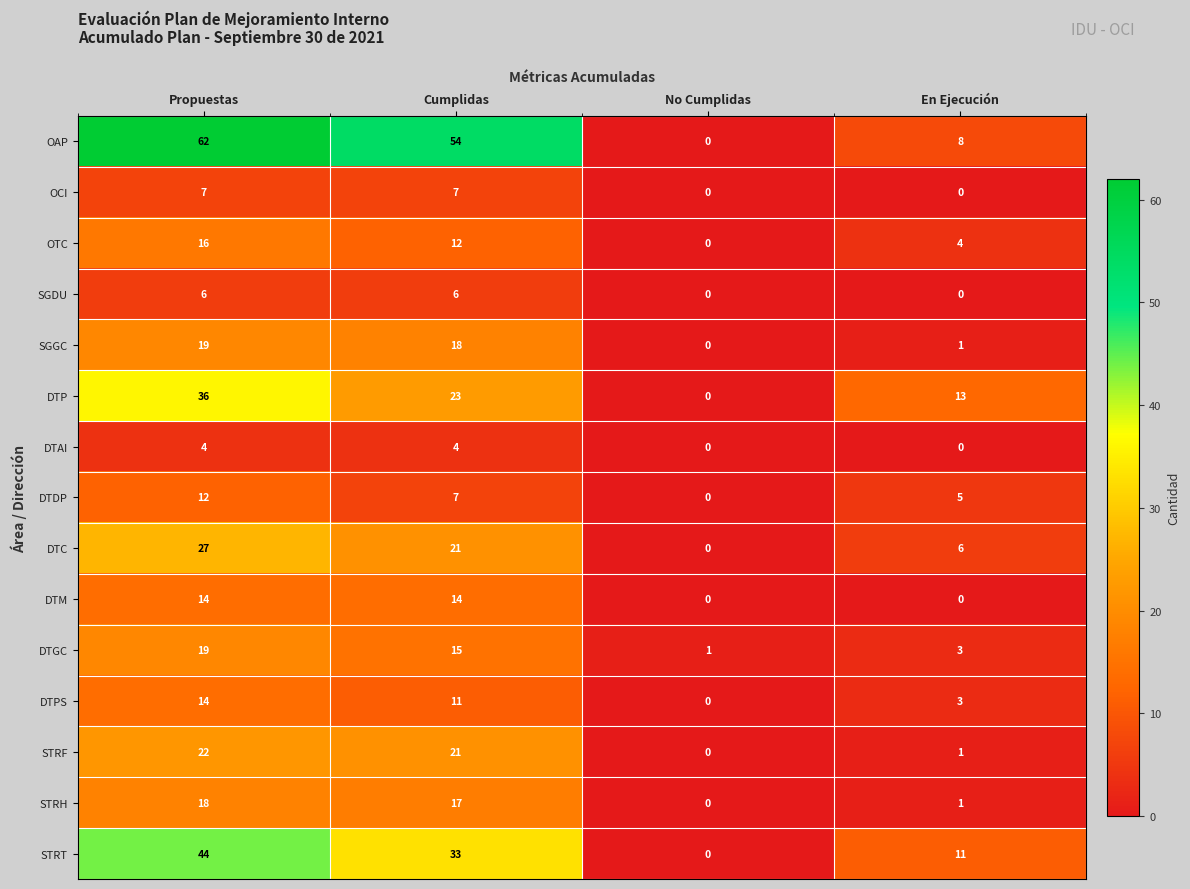

How many data points does each series have?

4